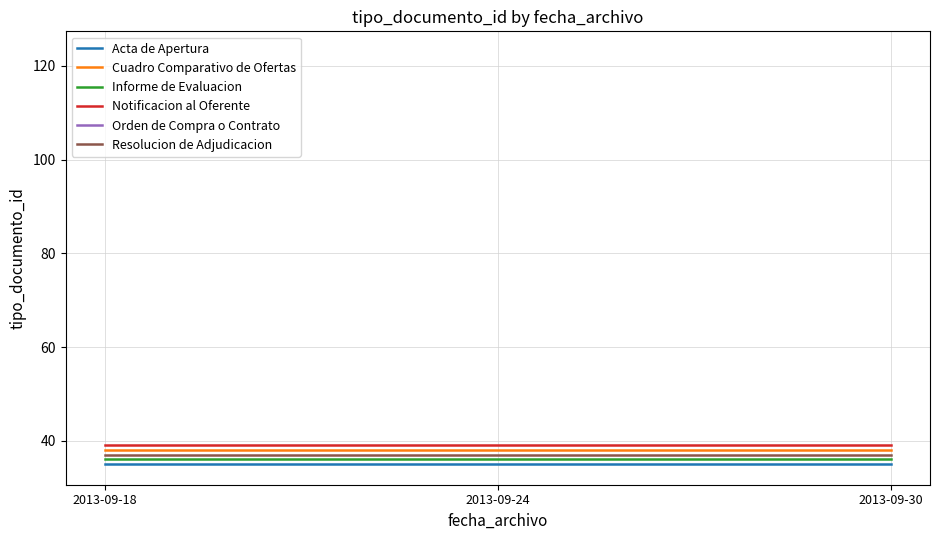

How many lines are shown in the chart?

6